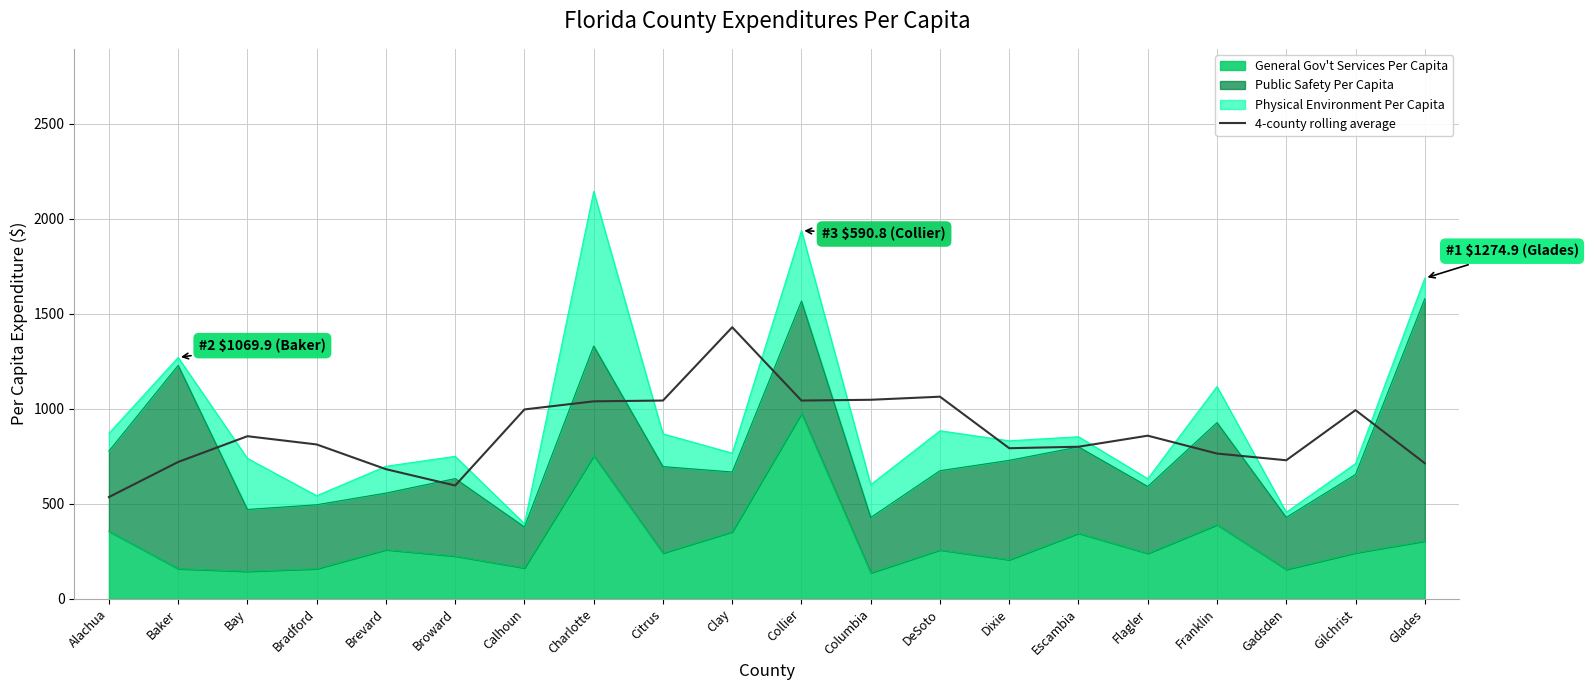

The chart shows a value of 1233.0 at Escambia. True or false?

False